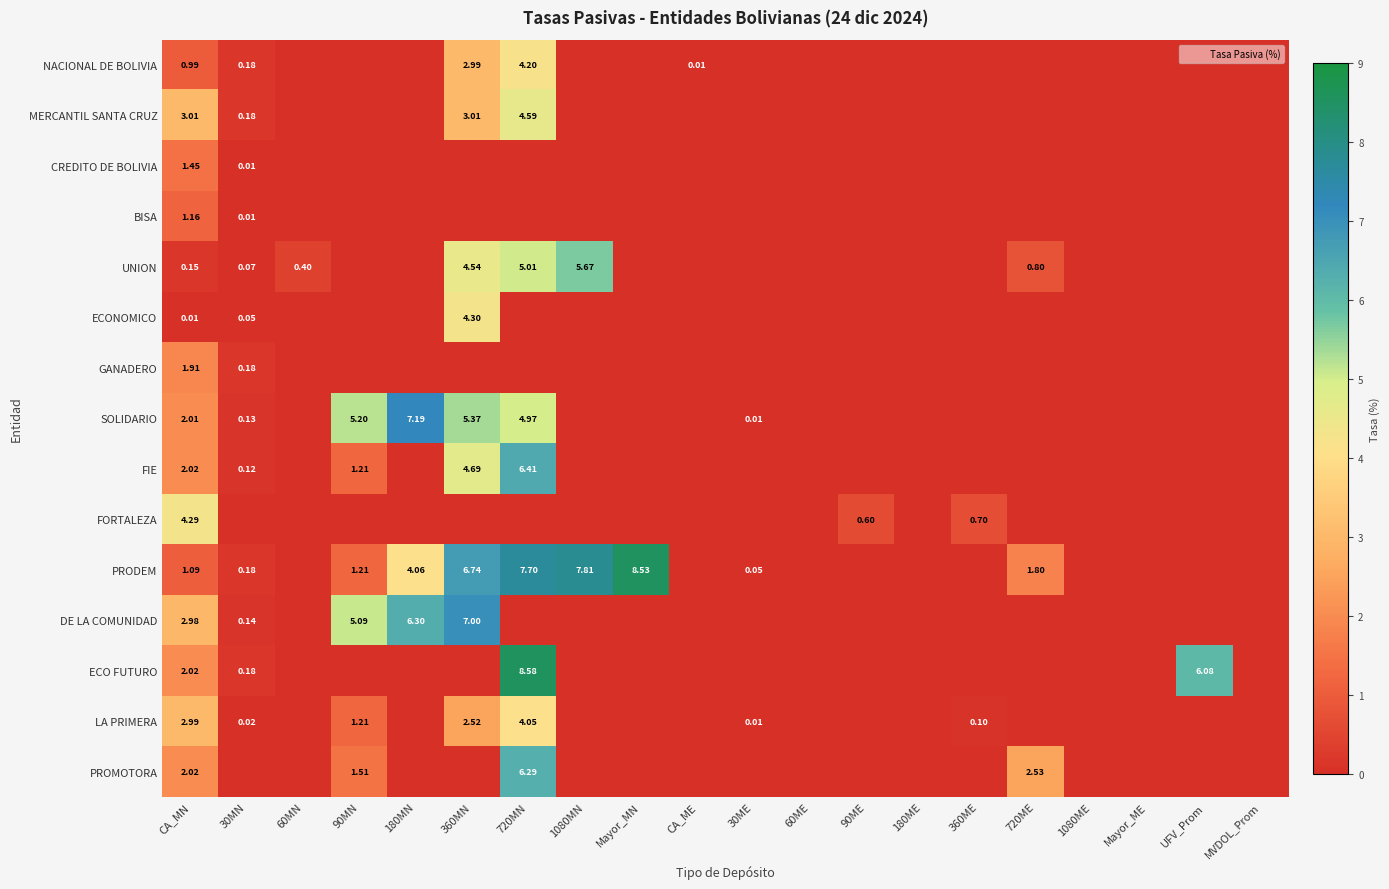

Rank the series at 180MN from lowest to highest value.

NACIONAL DE BOLIVIA, MERCANTIL SANTA CRUZ, CREDITO DE BOLIVIA, BISA, UNION, ECONOMICO, GANADERO, FIE, FORTALEZA, ECO FUTURO, LA PRIMERA, PROMOTORA, PRODEM, DE LA COMUNIDAD, SOLIDARIO